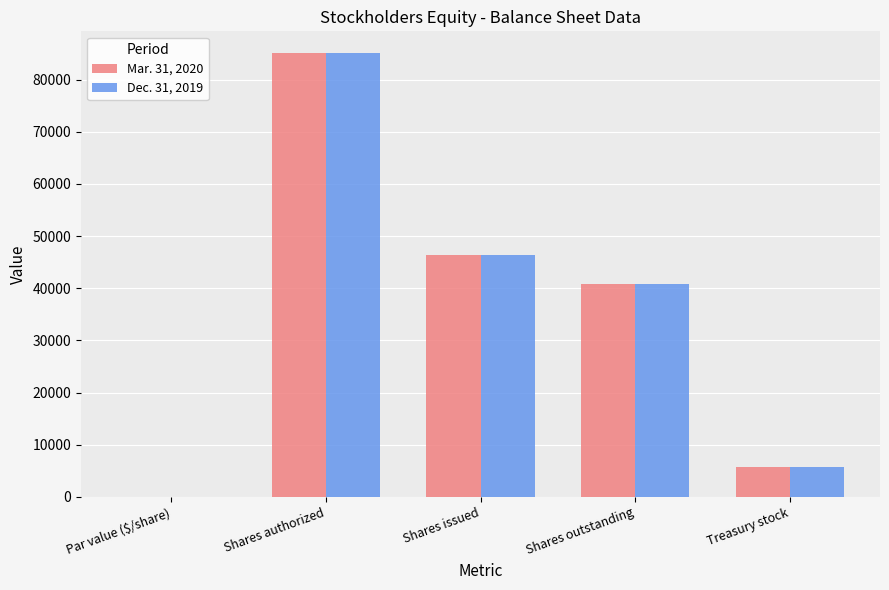

What is the total value across all series at Shares outstanding?

81476.0